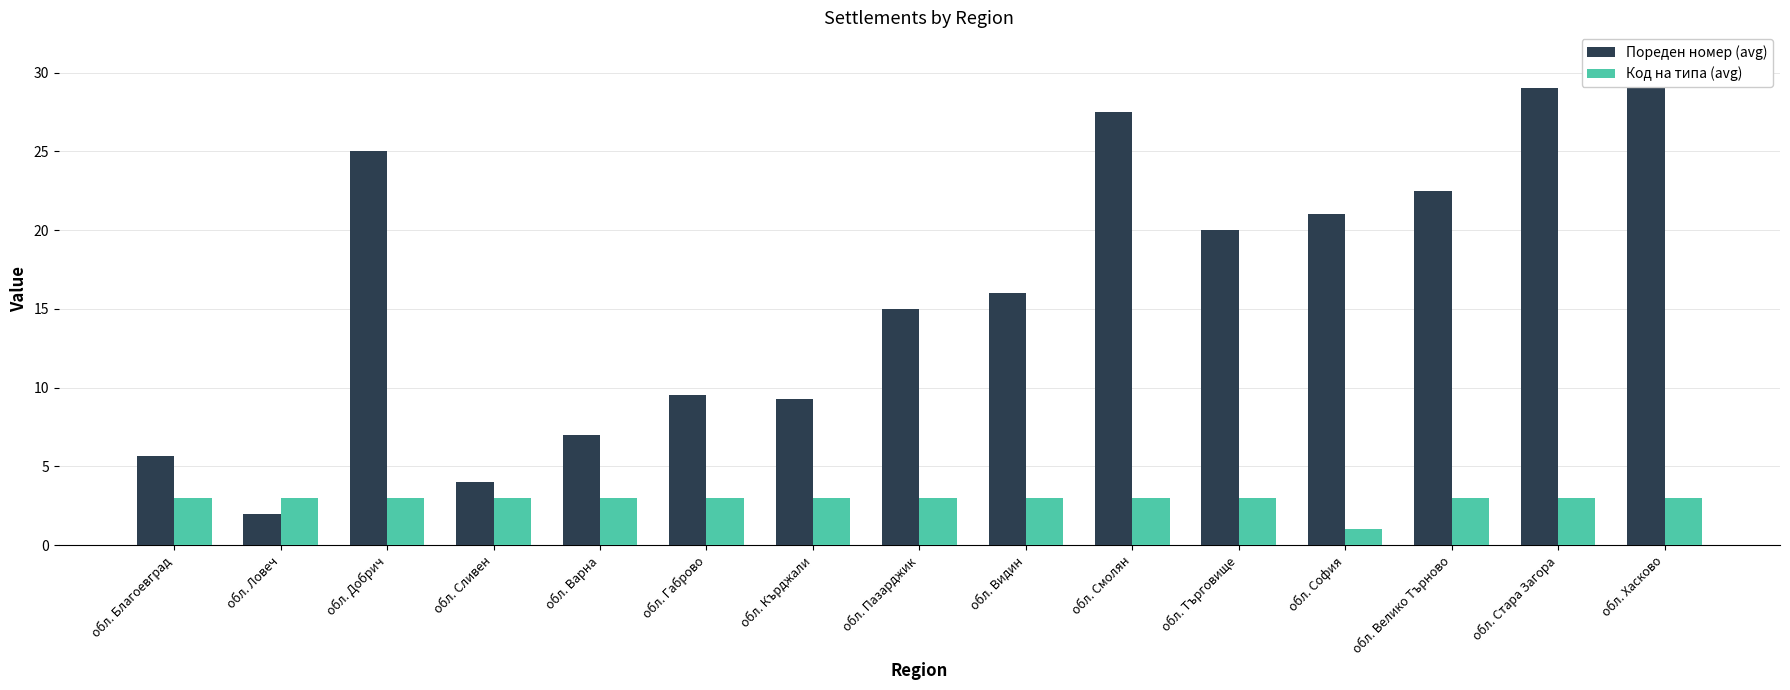

How many bars are there in total?

30